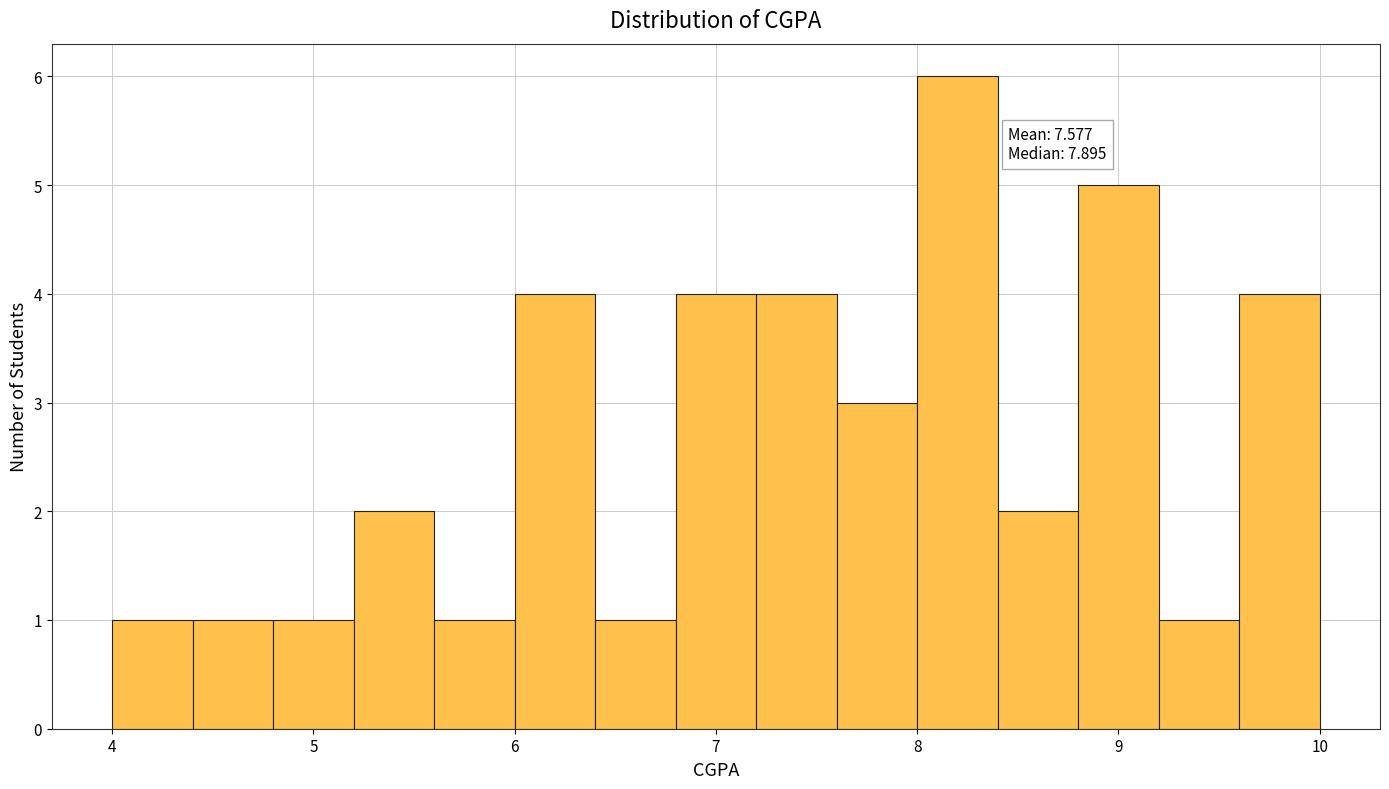

Over which range of the x-axis is the bar tallest?

8.0 to 8.4